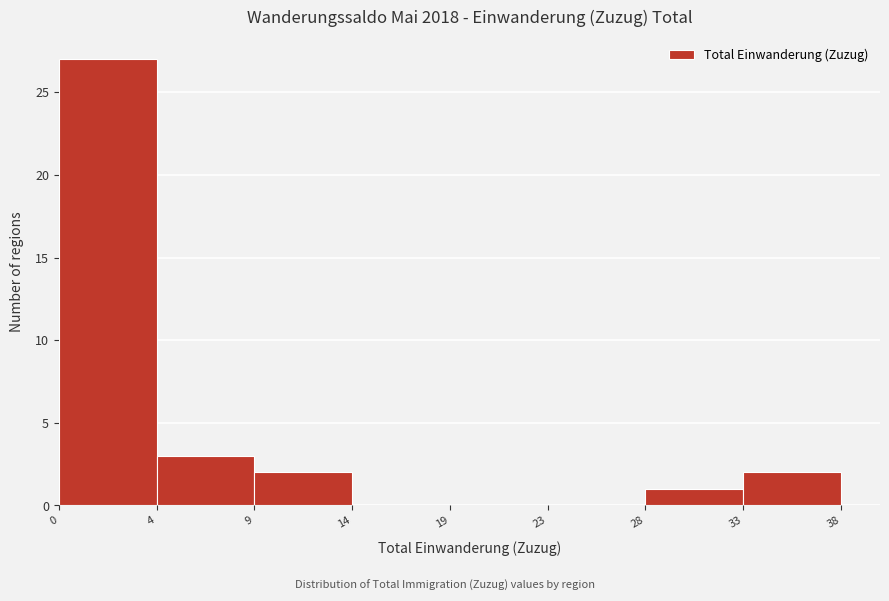

Reading right to left, transcribe all the data shown in this chart.

33=2	28=1	23=0	19=0	14=0	9=2	4=3	0=27